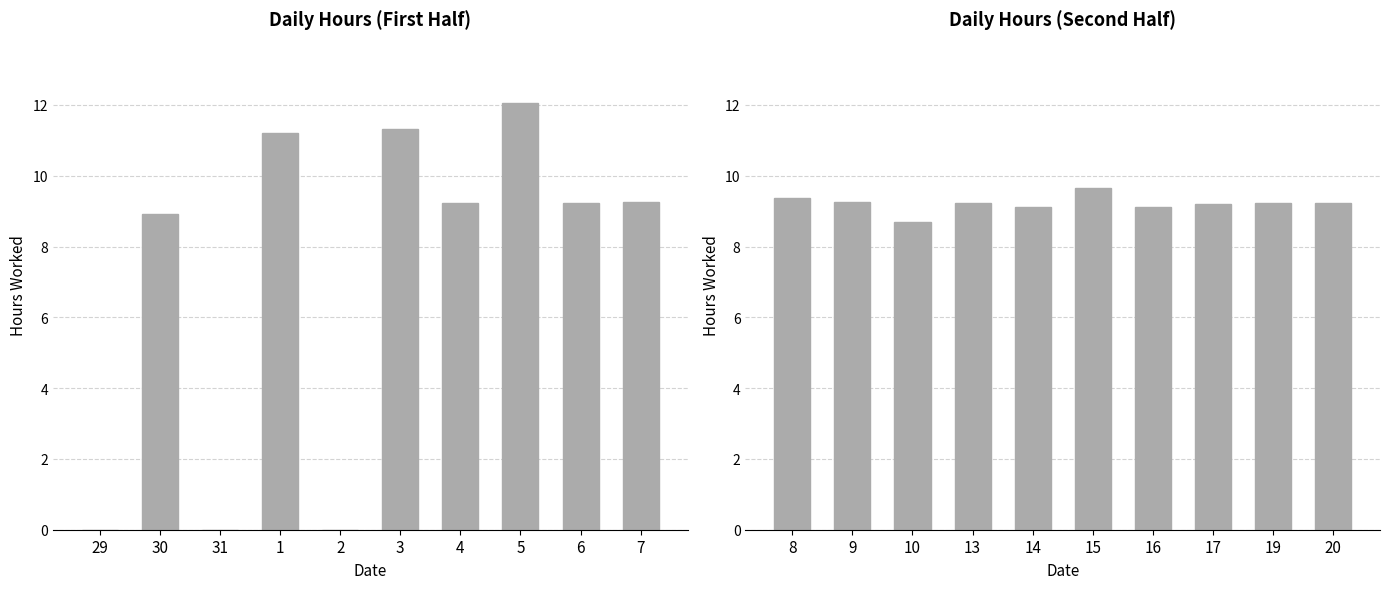

How many data points are above 9?

9